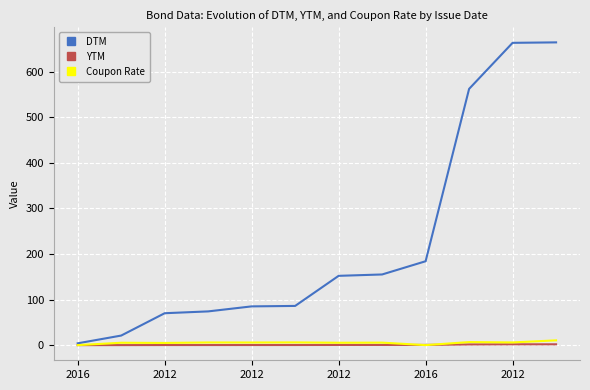

Which series has the largest range (max minus min)?

DTM